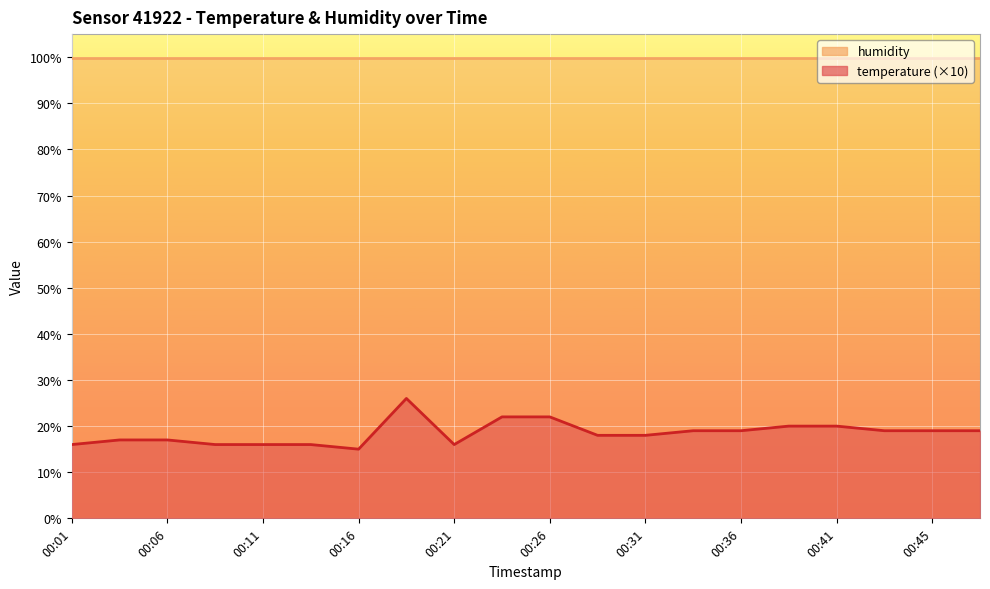

The chart shows a value of 8 at 00:09. True or false?

False